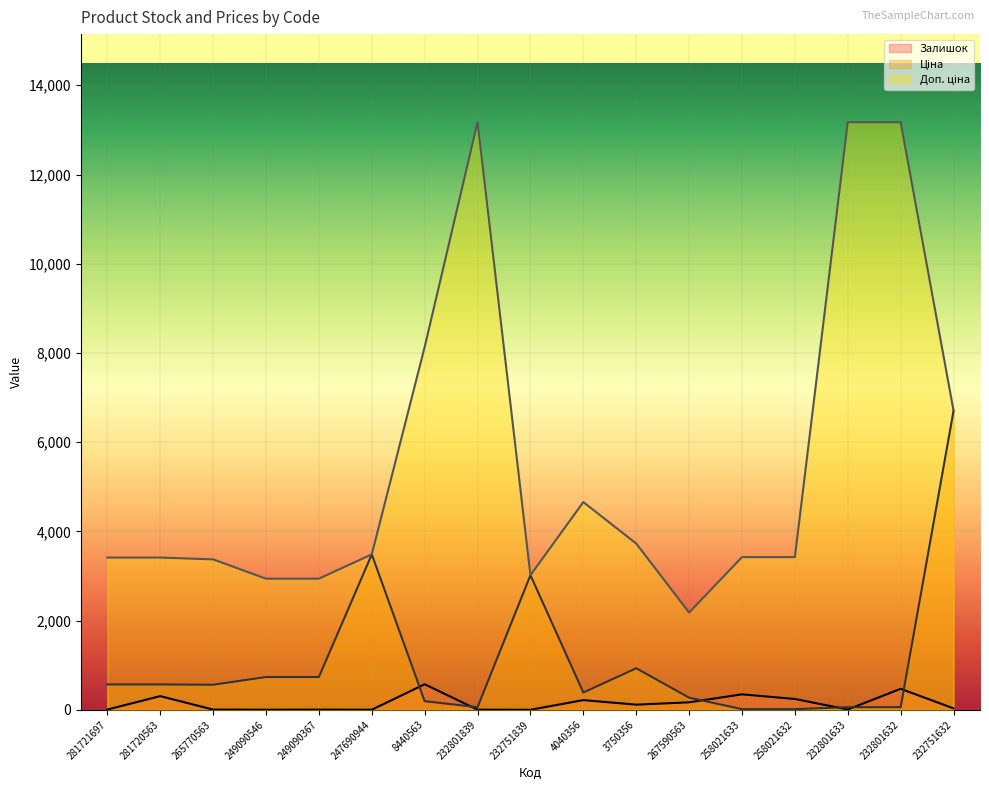

Rank the series at 4040356 from highest to lowest value.

Доп. ціна, Ціна, Залишок